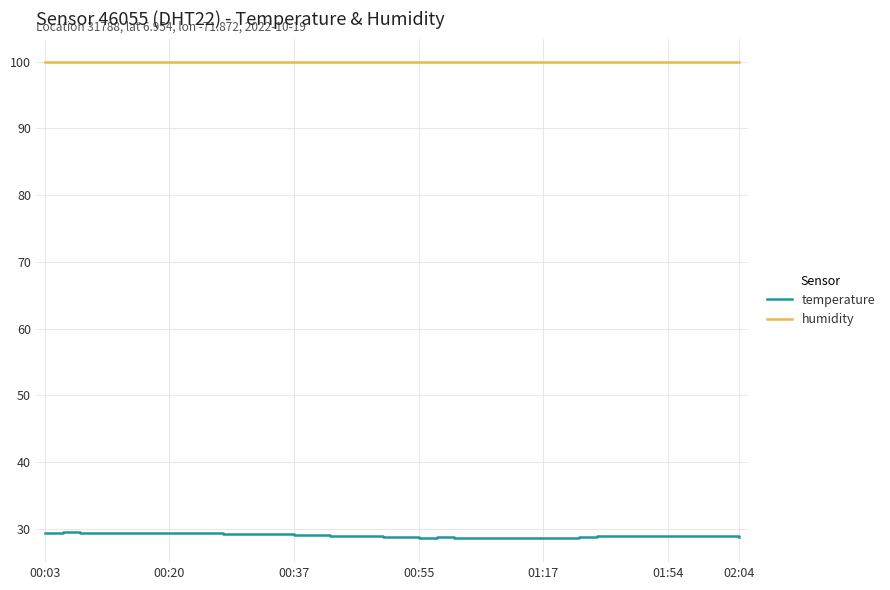

Which series has the largest range (max minus min)?

temperature